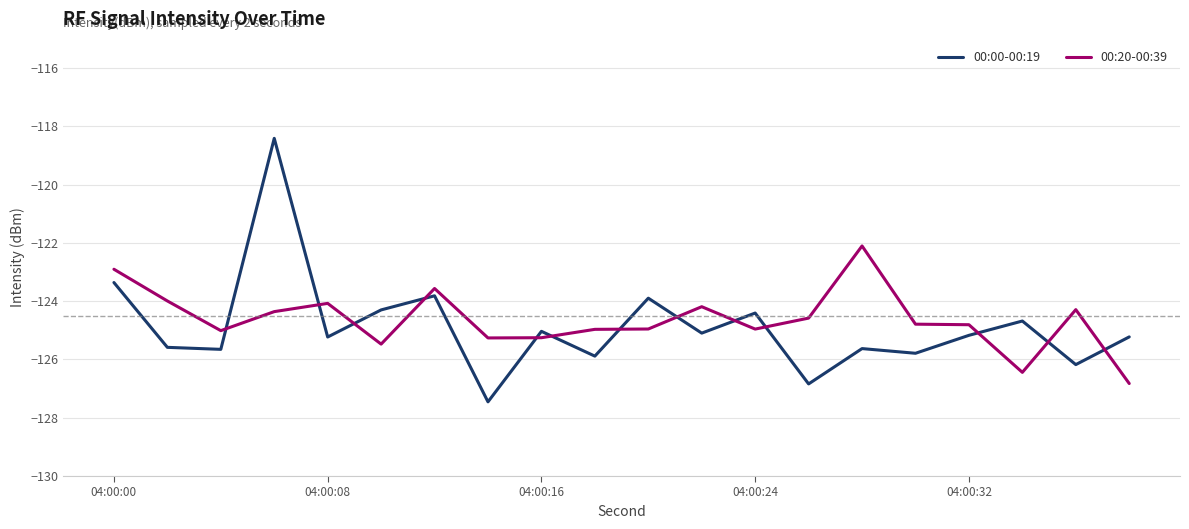

What is the difference between the maximum and minimum values in the 00:20-00:39 series?

4.7